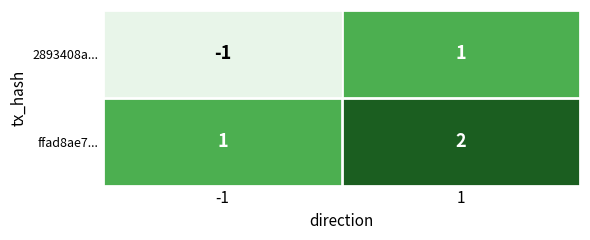

Count the number of data series in this chart.

2